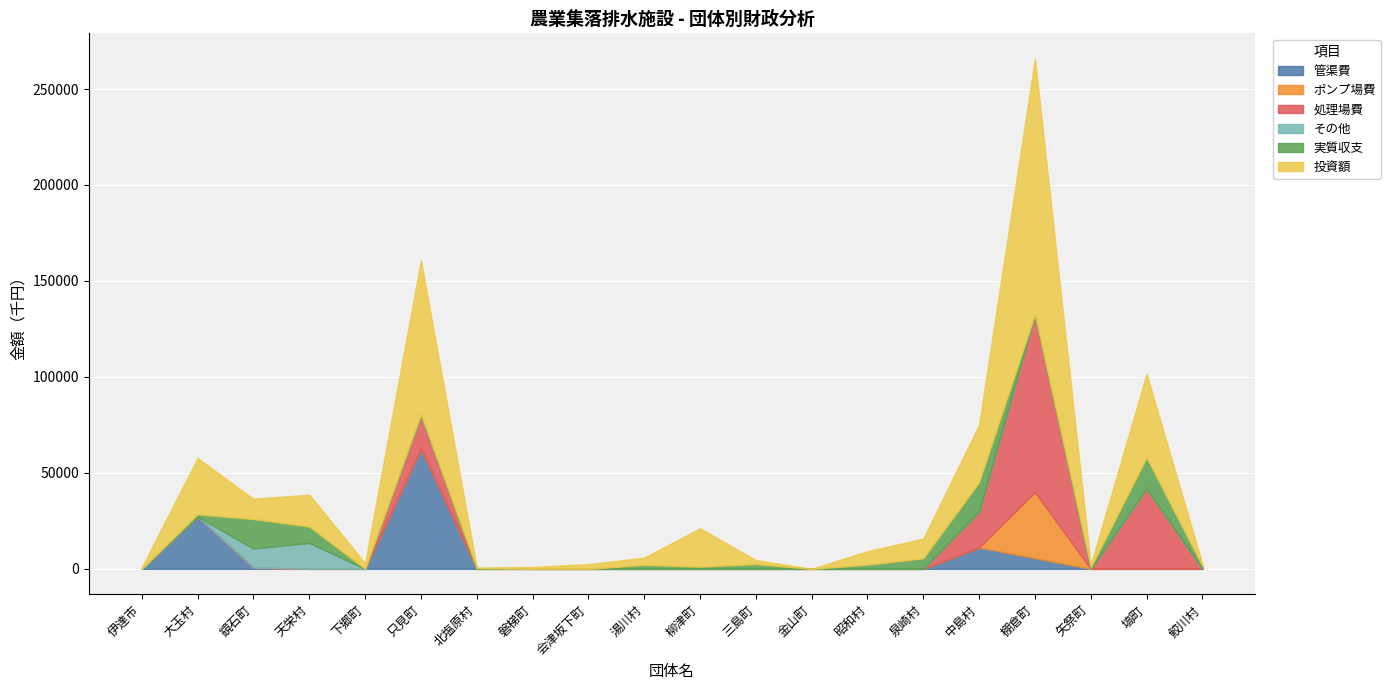

Which category has the lowest value in the 管渠費 series?

伊達市